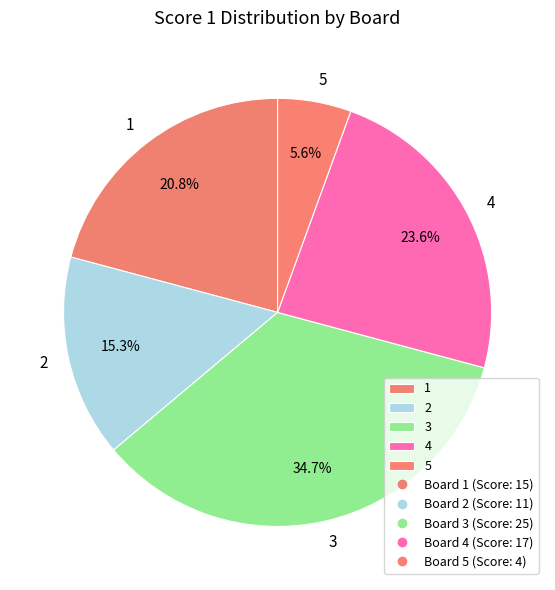

To the nearest percent, what portion does 5 represent?

6%